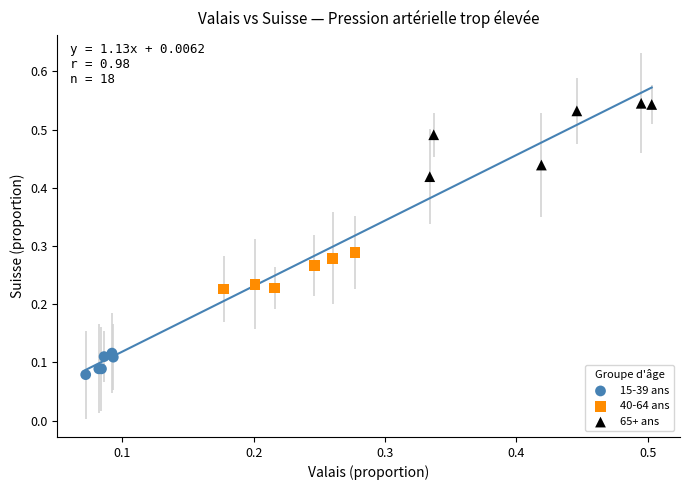

Which series reaches the maximum Y coordinate?

65+ ans